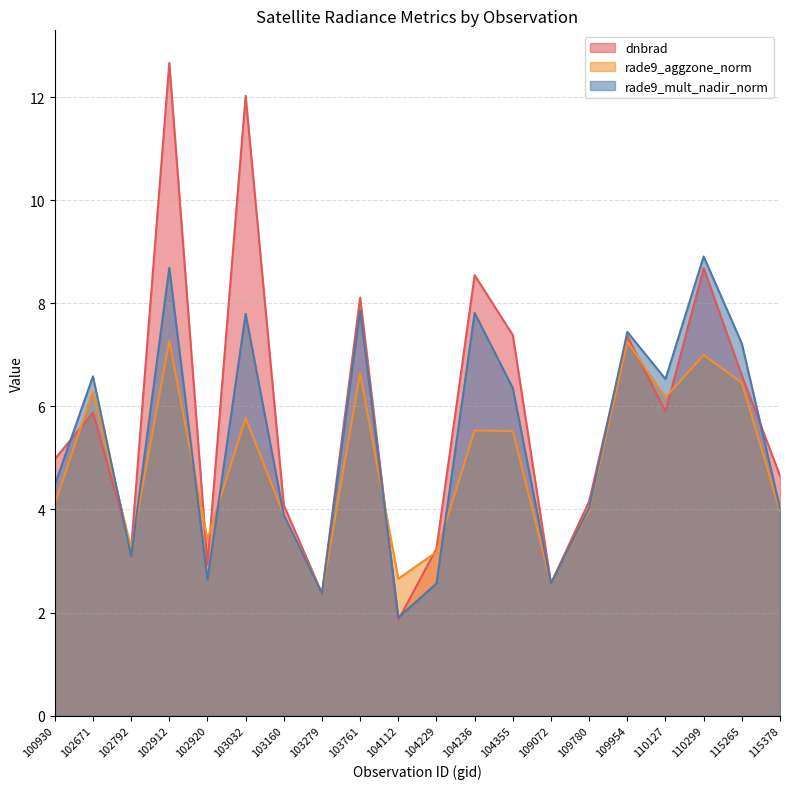

At 102671, list the series in order from smallest to largest.

dnbrad, rade9_aggzone_norm, rade9_mult_nadir_norm